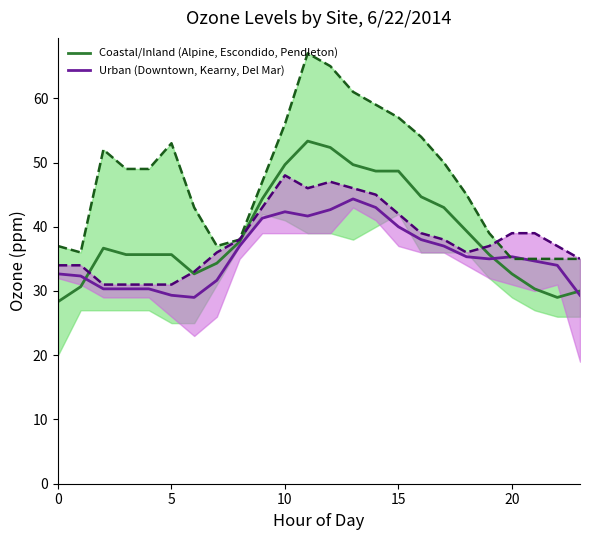

The Urban (Downtown, Kearny, Del Mar) series shows 26.4 at 15. True or false?

False